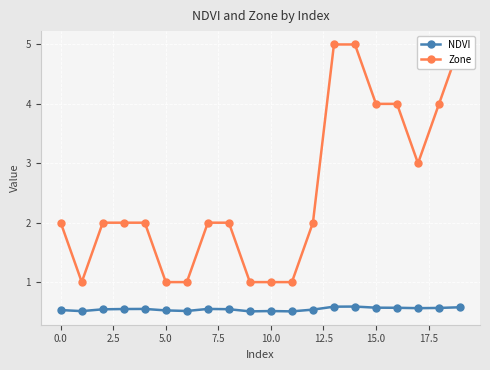

How many lines are shown in the chart?

2